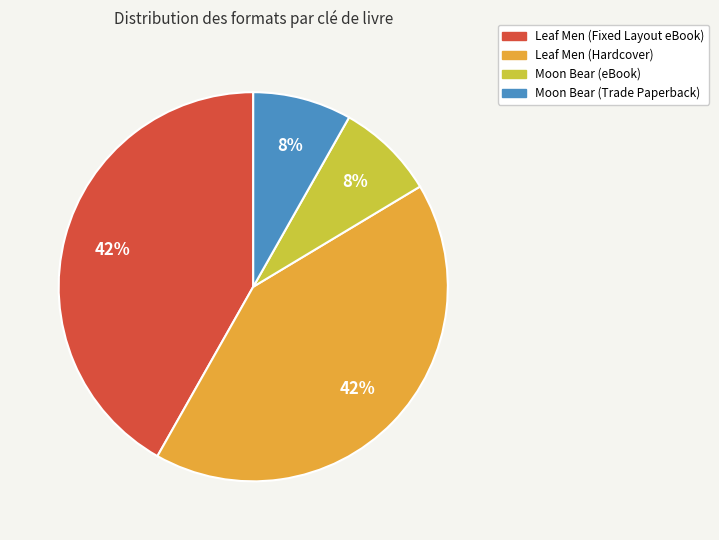

Is the sum of Leaf Men (Fixed Layout eBook) and Leaf Men (Hardcover) greater than half?

Yes